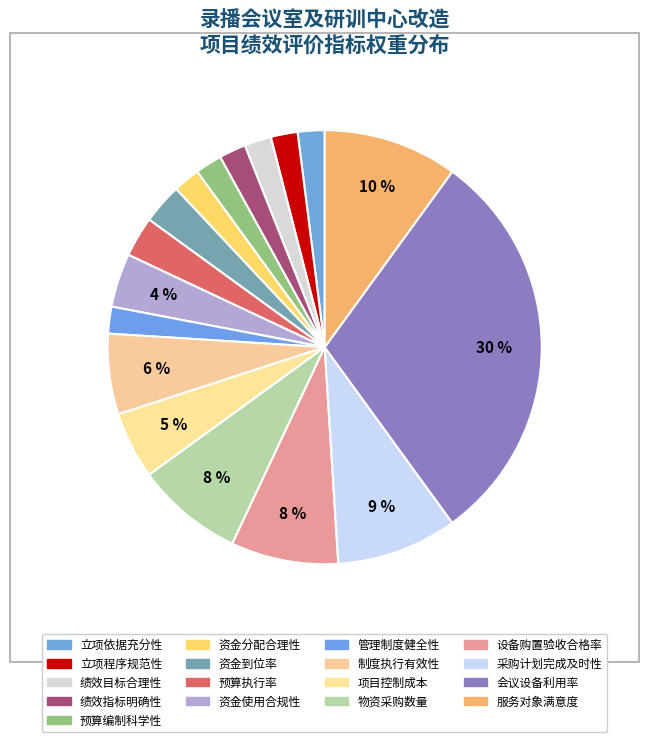

What percentage is the 立项程序规范性 slice, to the nearest percent?

2%